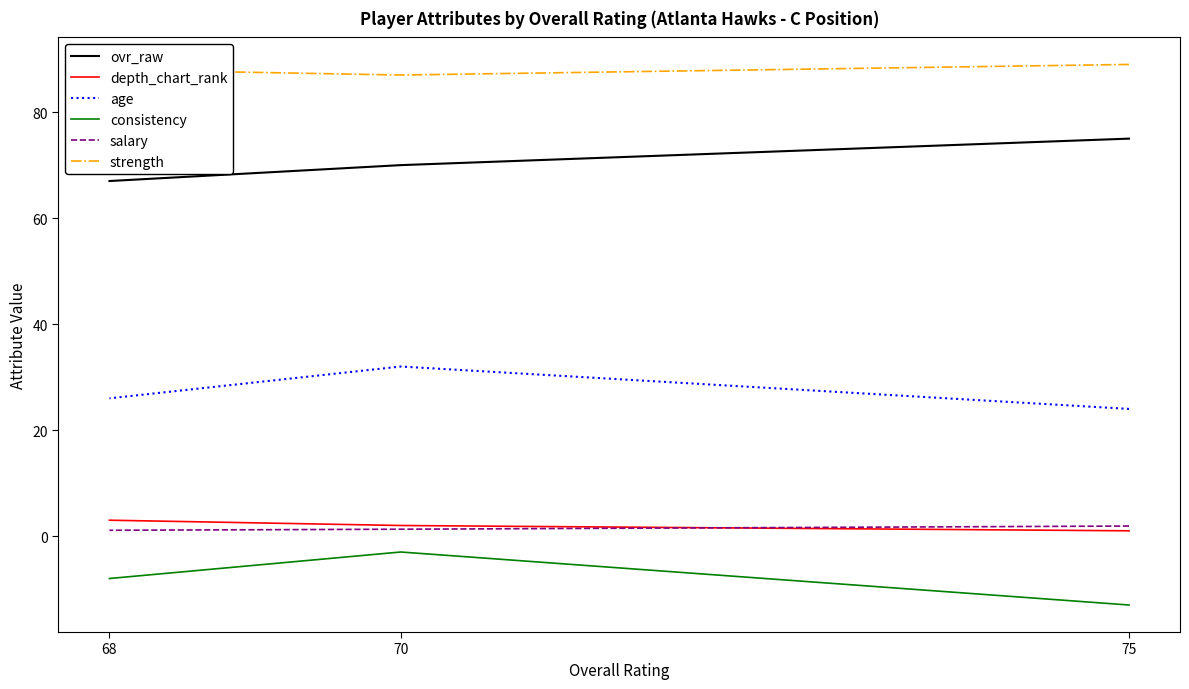

What are all the series names shown in the legend?

ovr_raw, depth_chart_rank, age, consistency, salary, strength